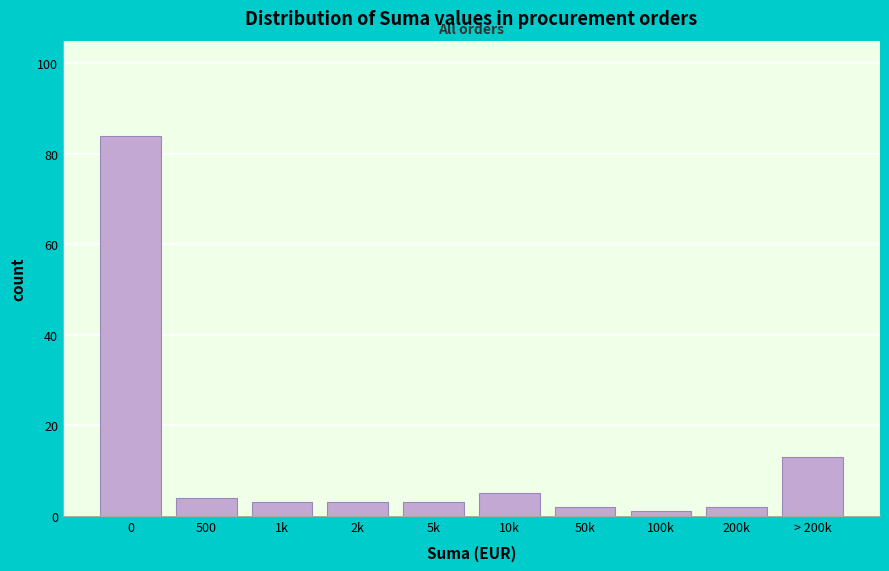

Reading left to right, transcribe all the data shown in this chart.

84	4	3	3	3	5	2	1	2	13